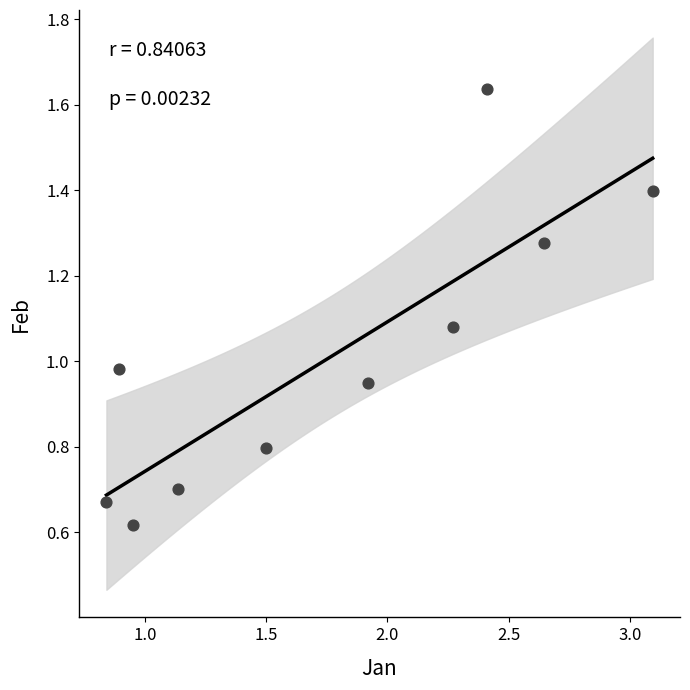

What is the average X value?

1.8